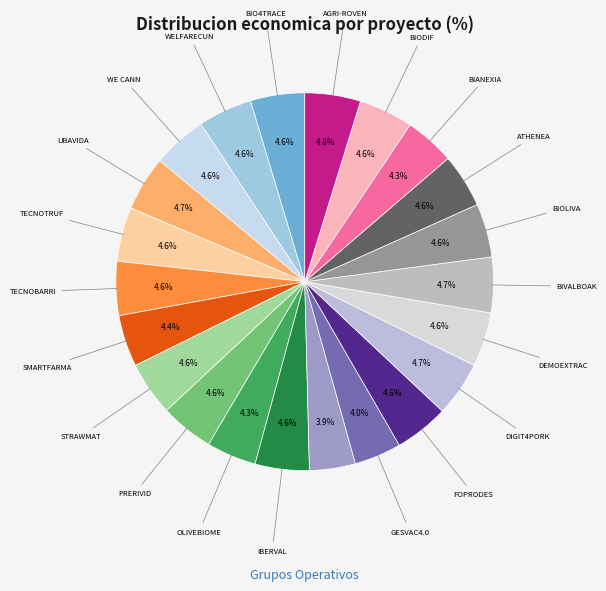

How many slices are in this pie chart?

22